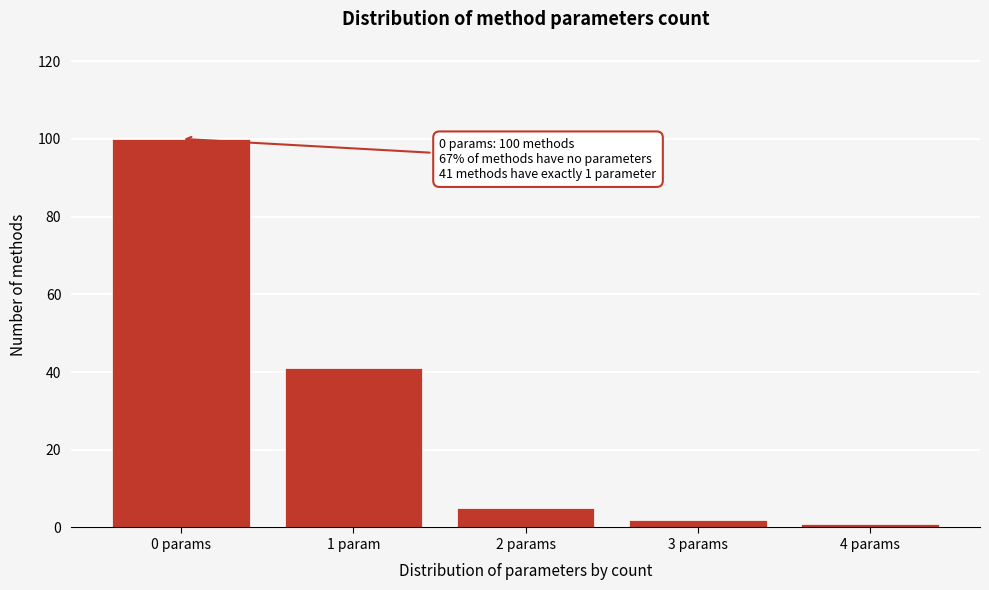

Reading left to right, what are all the values shown in this chart?

0 params=100	1 param=41	2 params=5	3 params=2	4 params=1